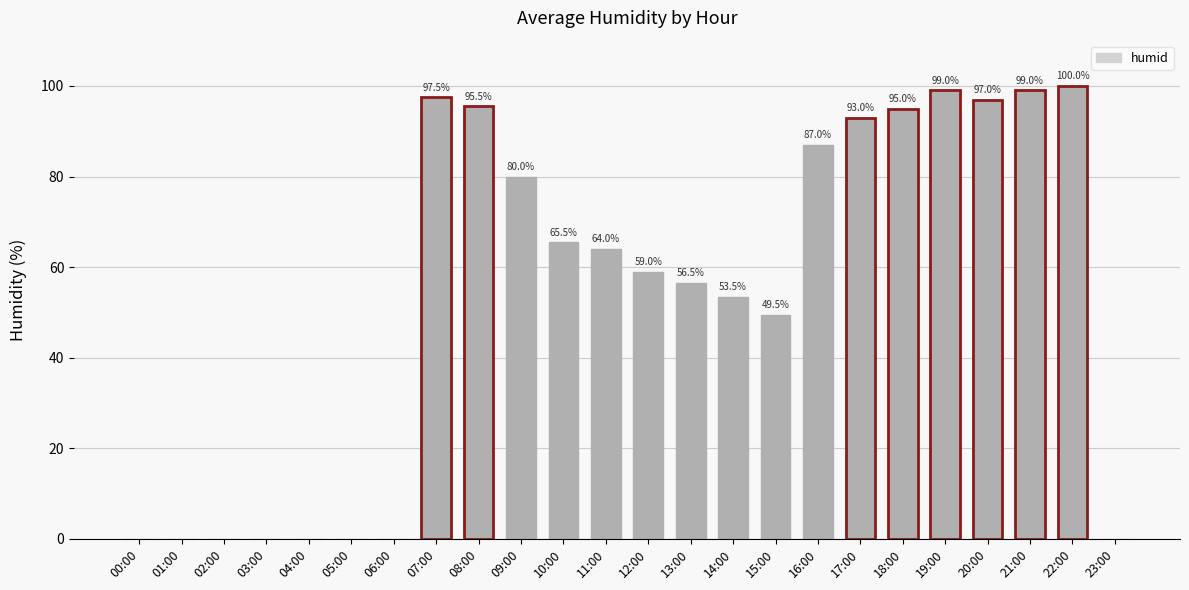

Between 04:00 and 08:00, which is larger?

08:00